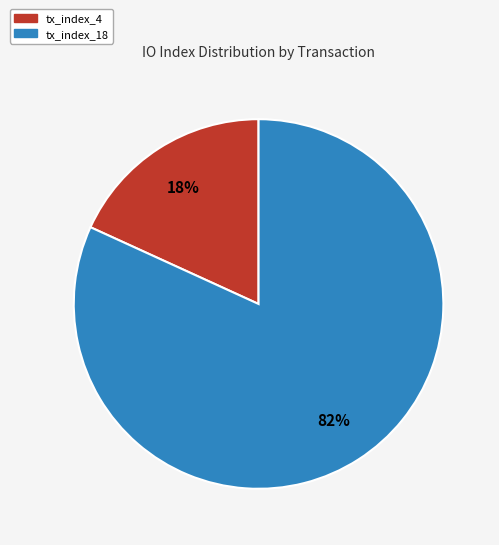

Which category has the smallest portion of the pie?

tx_index_4